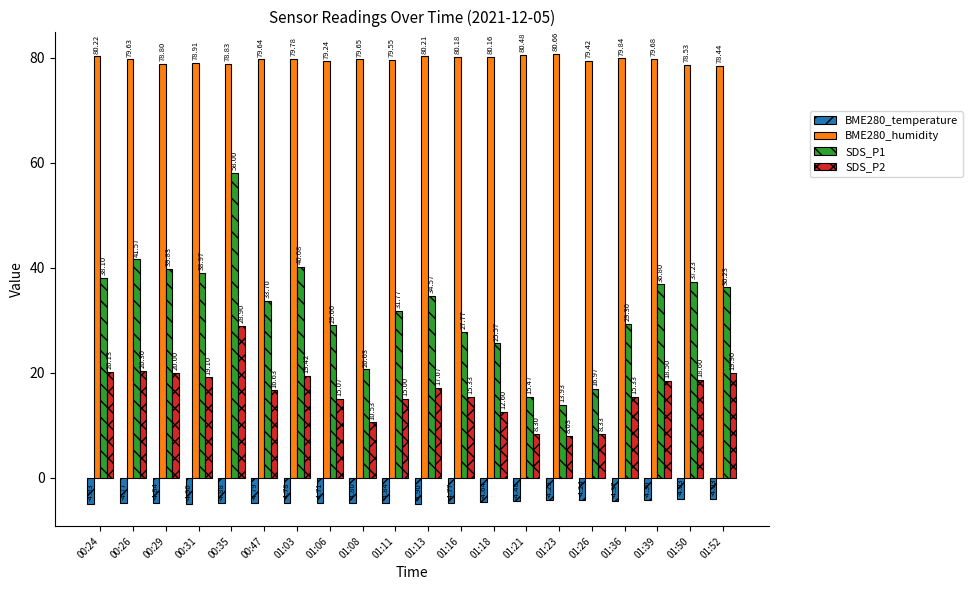

Is it true that BME280_humidity equals 140.2 at 01:18?

False